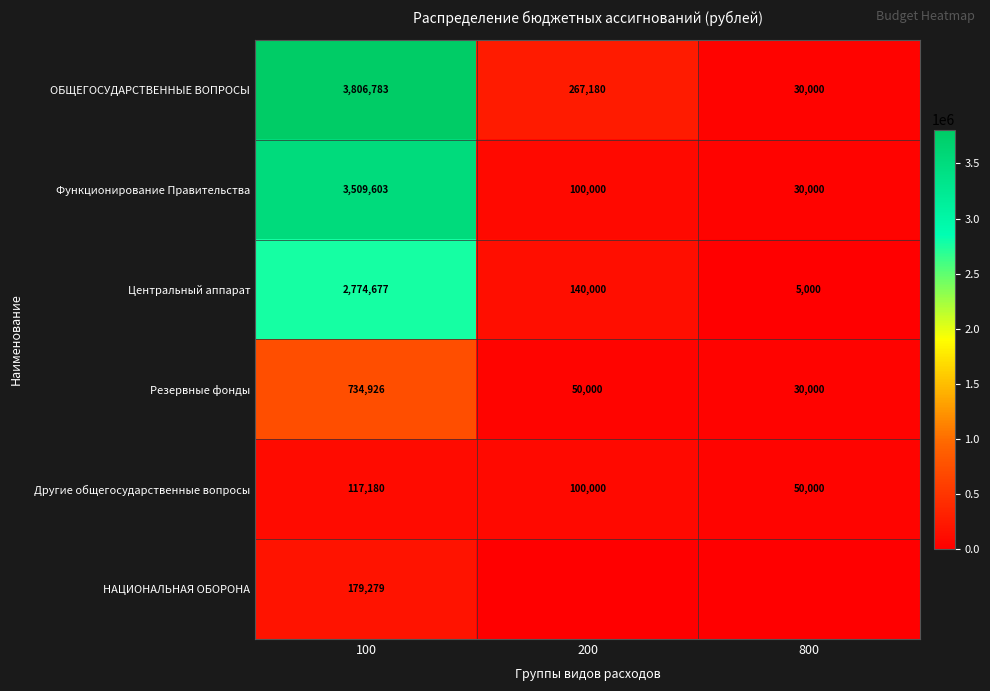

Is the value of Резервные фонды at 200 greater than the value of Центральный аппарат at 200?

No